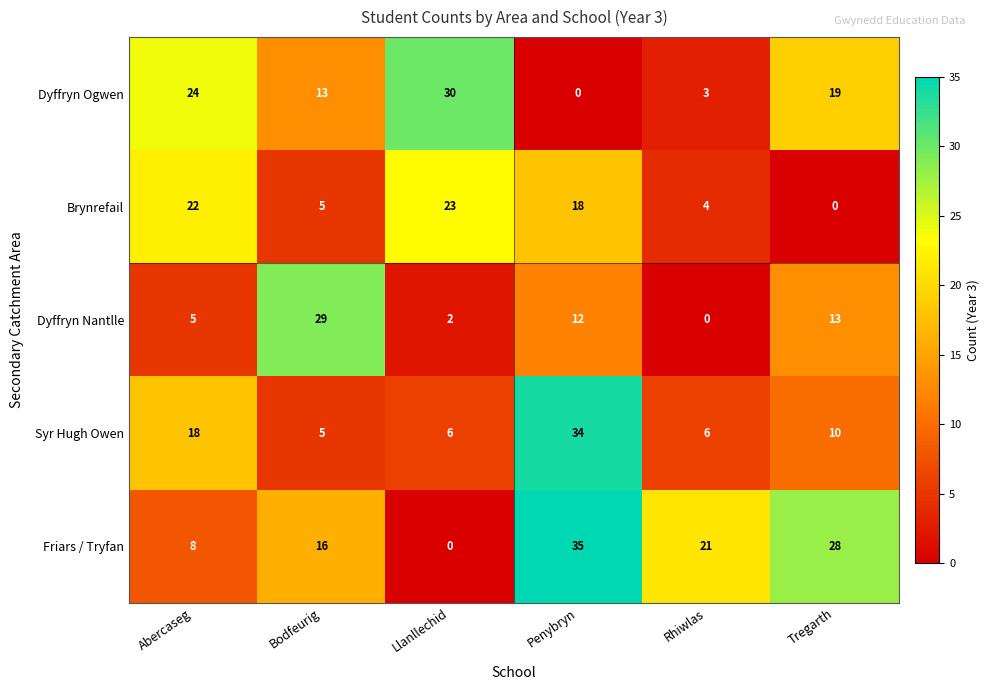

The value of Brynrefail at Bodfeurig is 5. True or false?

True